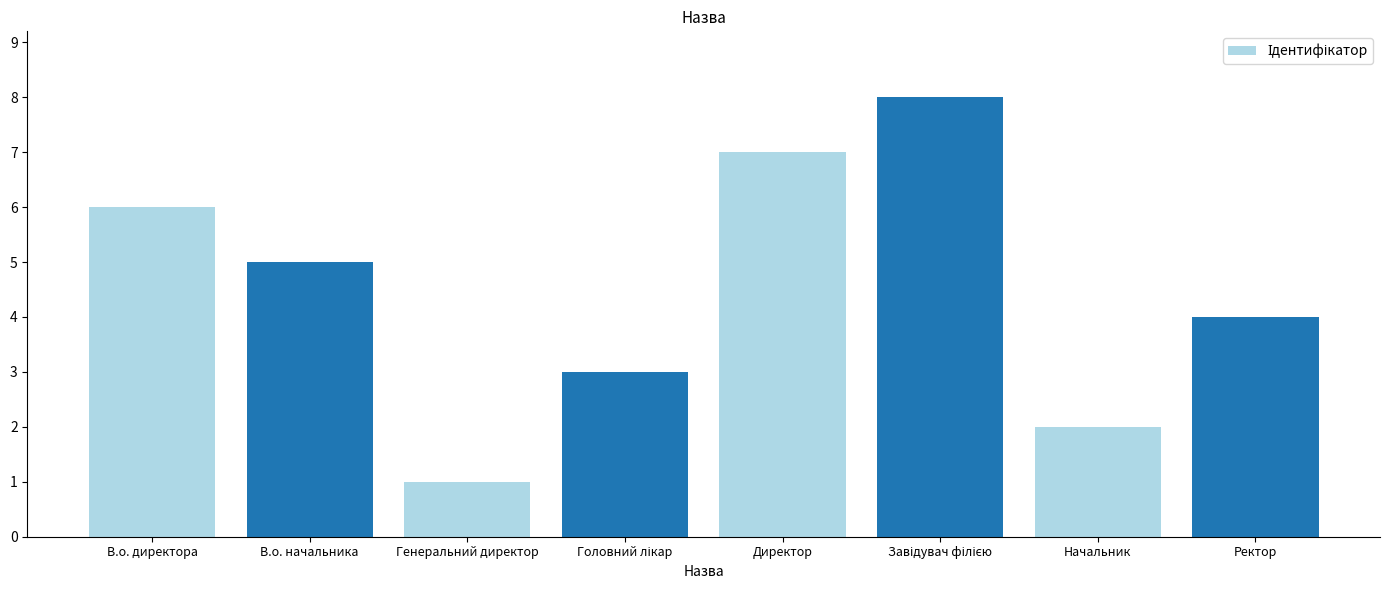

What is the value of the 4th bar from the left?

3